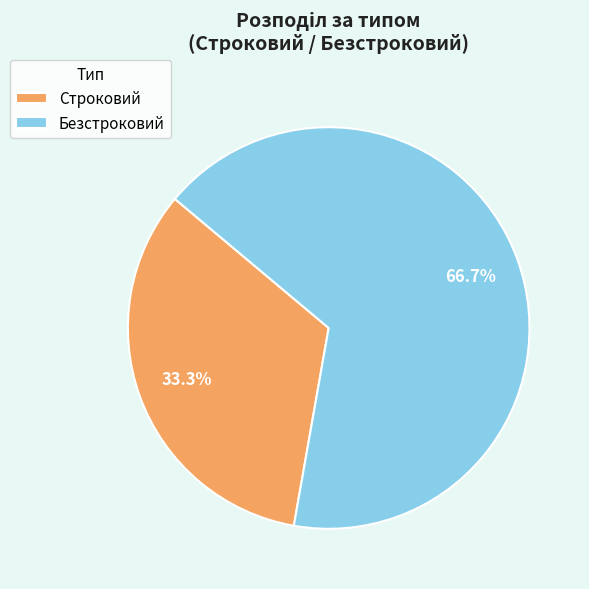

Approximately how many times larger is the value at Строковий compared to Безстроковий?

0.5